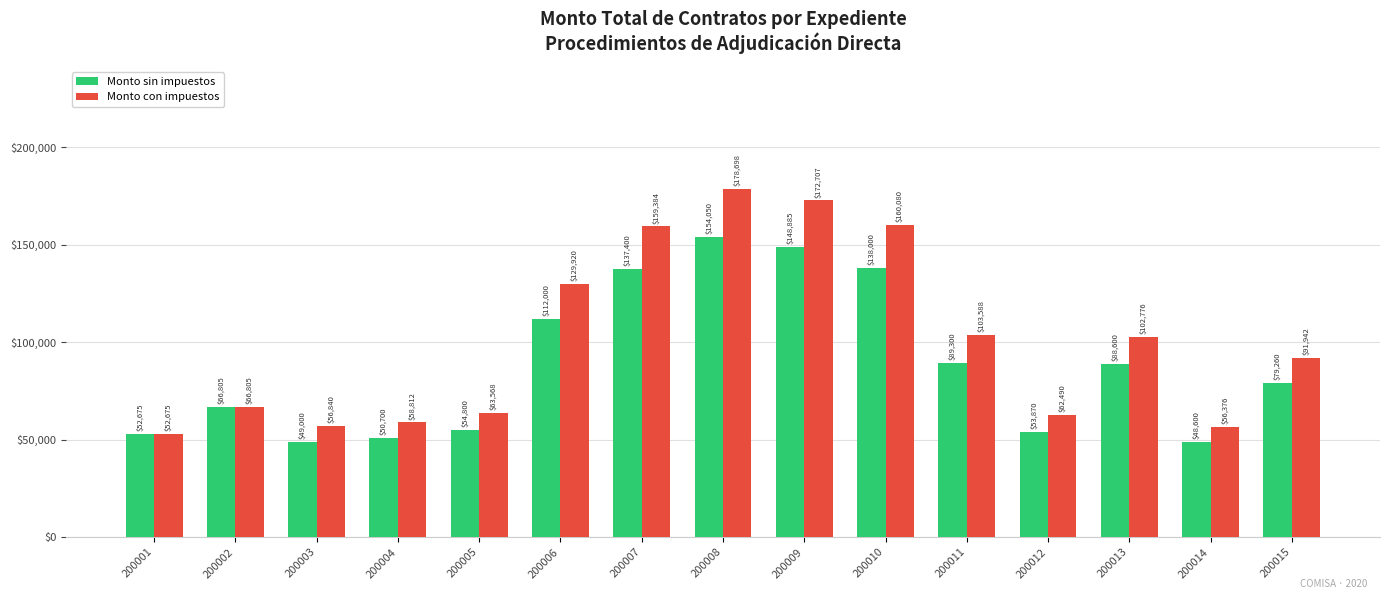

The Monto con impuestos series shows 172706.6 at 200009. True or false?

True